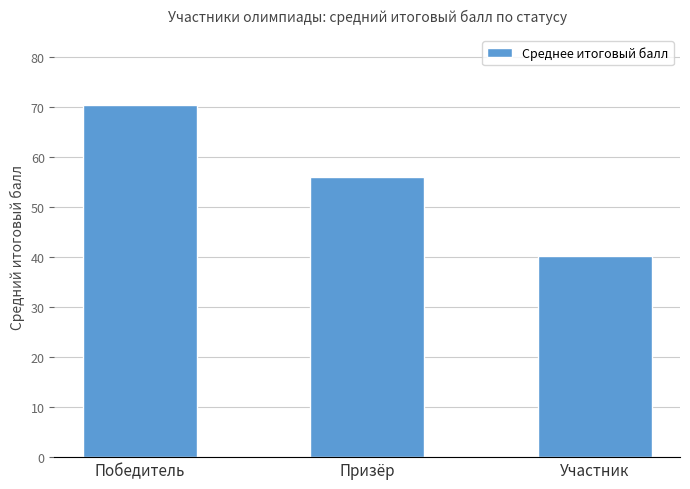

What is the minimum value shown in the chart?

40.2